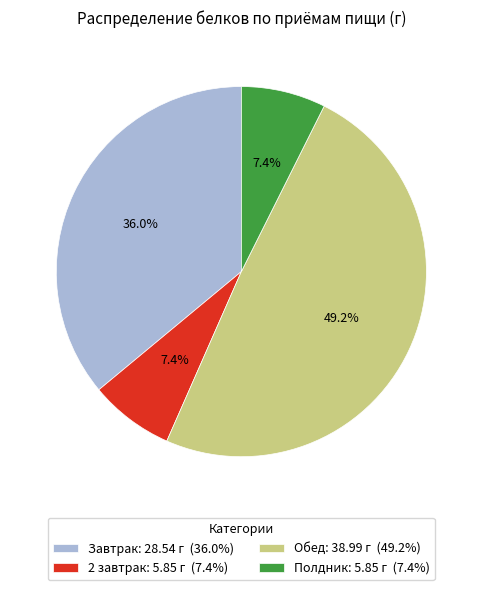

Do Завтрак: 28.54 г (36.0%) and Обед: 38.99 г (49.2%) together represent more than half of the pie?

Yes